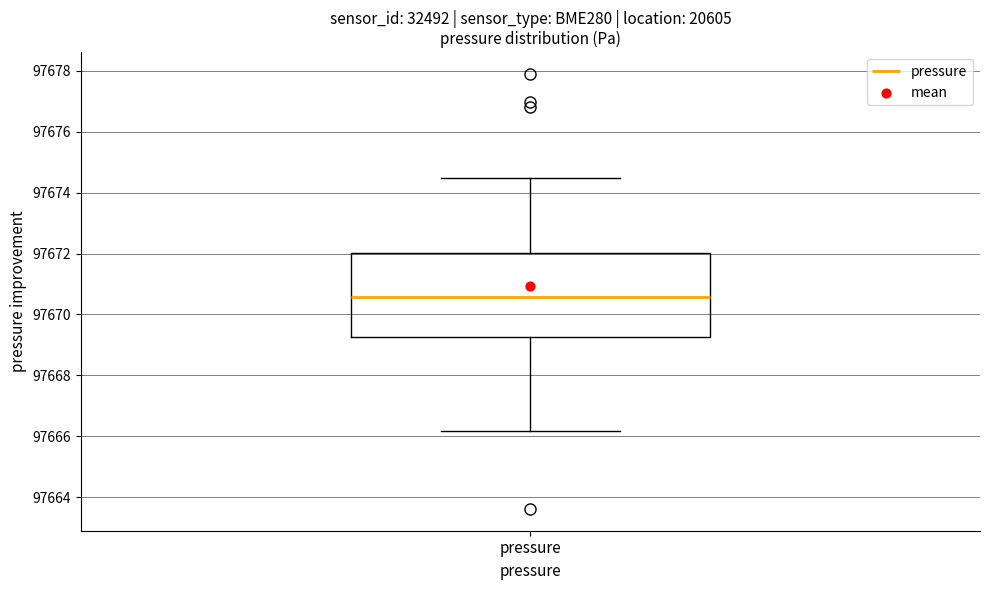

Read this box plot against the y-axis: the position of the median line, the range covered by the box, and the ends of both whiskers. The values are not printed on the chart, so give them approximately, as read against the axis.

median 97670.6, box 97669.2 to 97672.0, whiskers 97666.2 to 97674.4